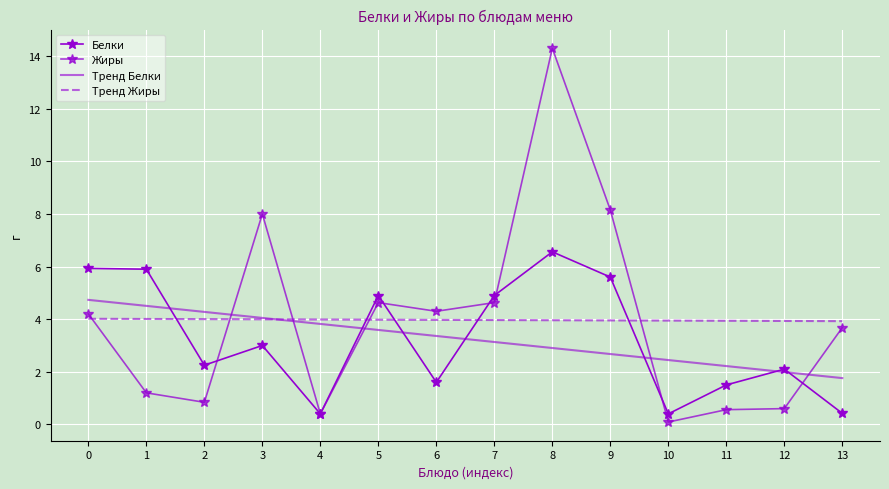

Rank the categories by Белки value from lowest to highest.

4, 10, 13, 11, 6, 12, 2, 3, 5, 7, 9, 1, 0, 8